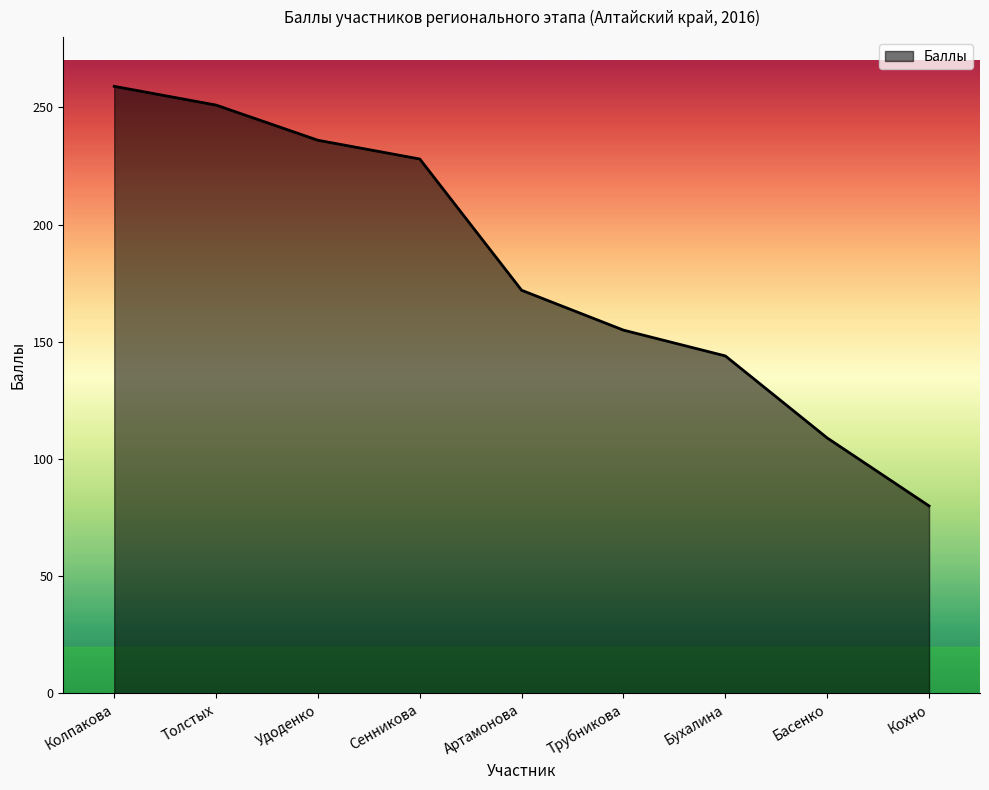

What is the difference between the maximum and second lowest values?

150